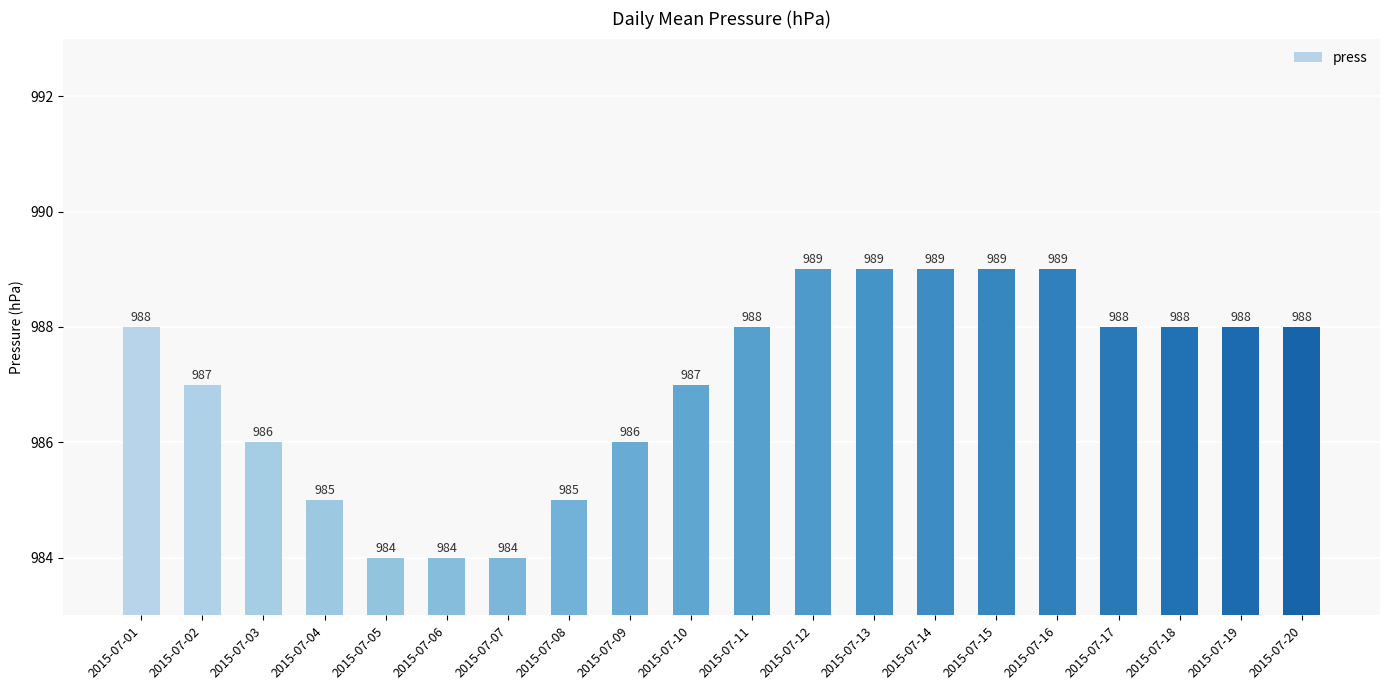

Reading left to right, transcribe all the data shown in this chart.

2015-07-01=988	2015-07-02=987	2015-07-03=986	2015-07-04=985	2015-07-05=984	2015-07-06=984	2015-07-07=984	2015-07-08=985	2015-07-09=986	2015-07-10=987	2015-07-11=988	2015-07-12=989	2015-07-13=989	2015-07-14=989	2015-07-15=989	2015-07-16=989	2015-07-17=988	2015-07-18=988	2015-07-19=988	2015-07-20=988